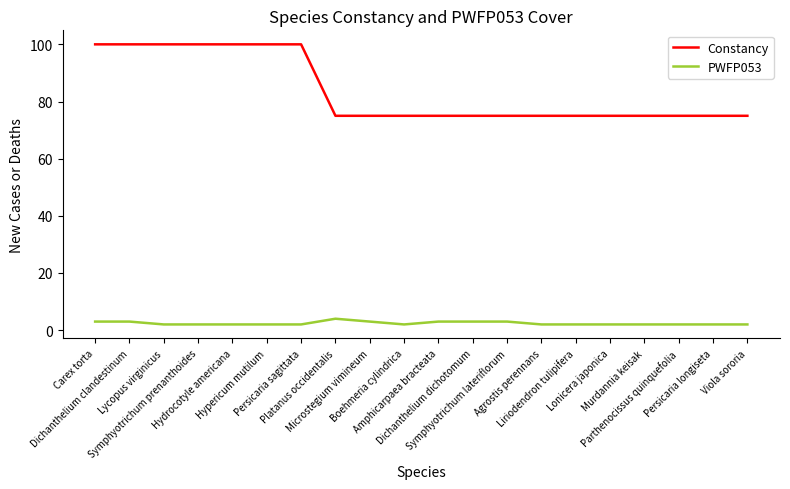

What is the total value across all series at Amphicarpaea bracteata?

78